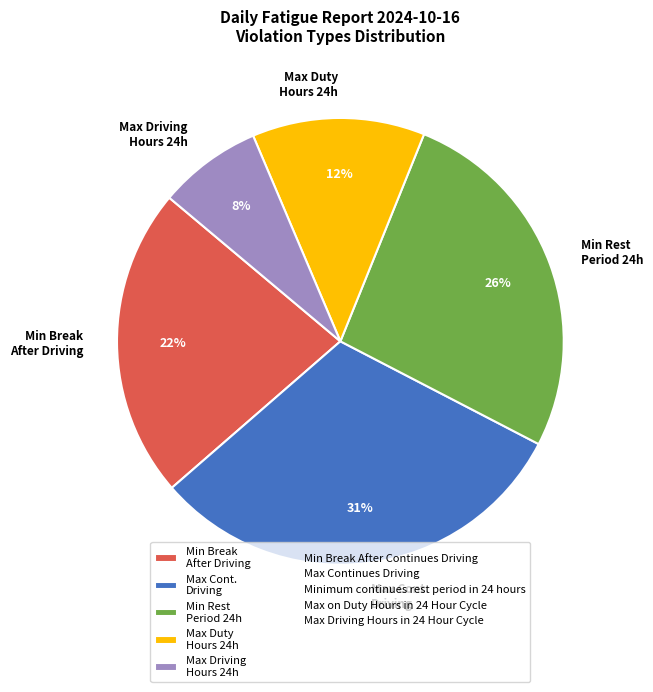

Does any single category account for the majority?

No